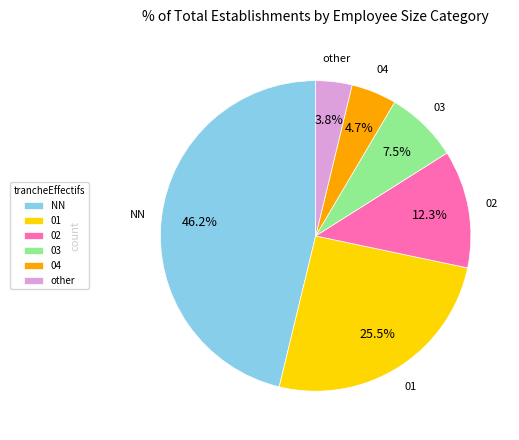

What percentage is the other slice, to the nearest percent?

4%